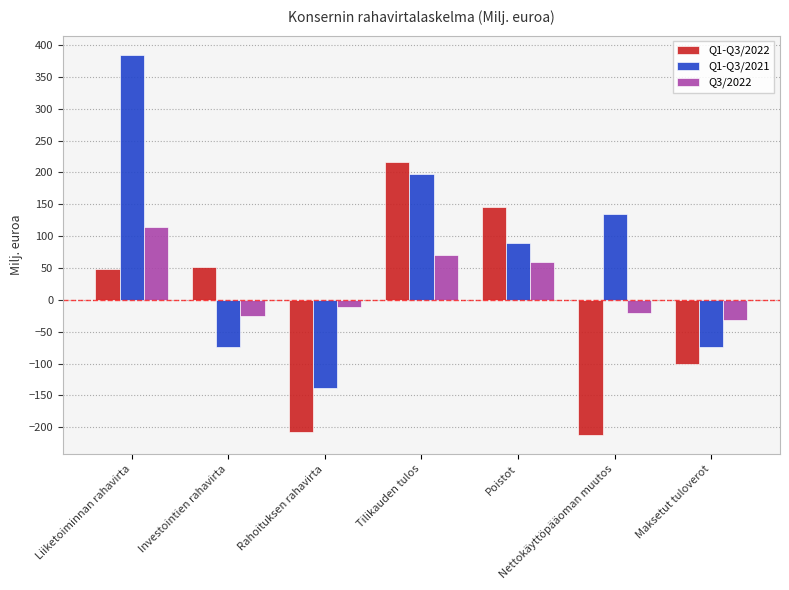

Which series has the widest spread of values?

Q1-Q3/2021